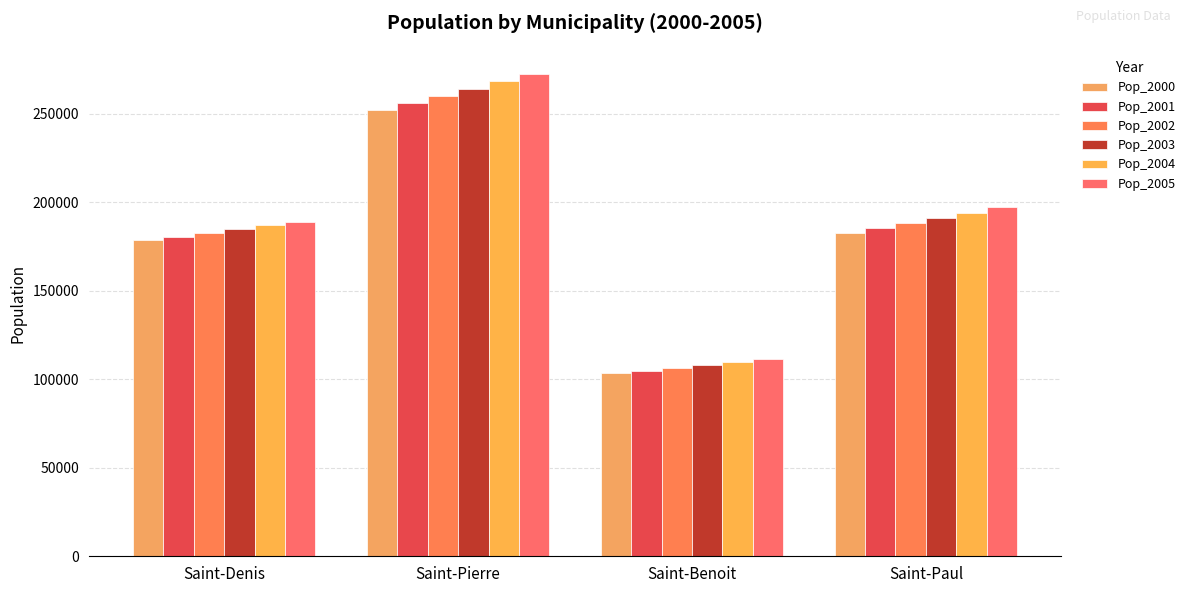

Reading right to left, list all the values displayed in this chart.

Pop_2000: 182516.1	103273.3	252139.5	178406.2
Pop_2001: 185303.6	104847.1	256044.8	180475.9
Pop_2002: 188149.8	106452.1	260019.2	182571.8
Pop_2003: 191056.0	108088.8	264064.1	184694.5
Pop_2004: 194023.6	109758.1	268181.0	186844.2
Pop_2005: 197054.0	111460.7	272371.2	189021.4